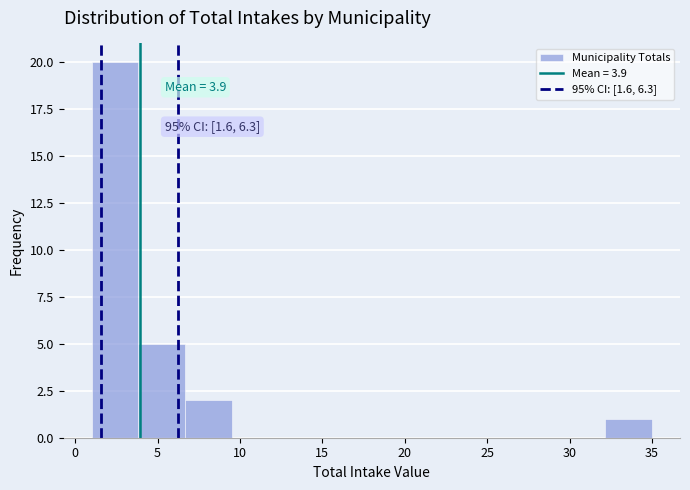

Which range on the x-axis has the tallest bar?

1.0 to 4.0